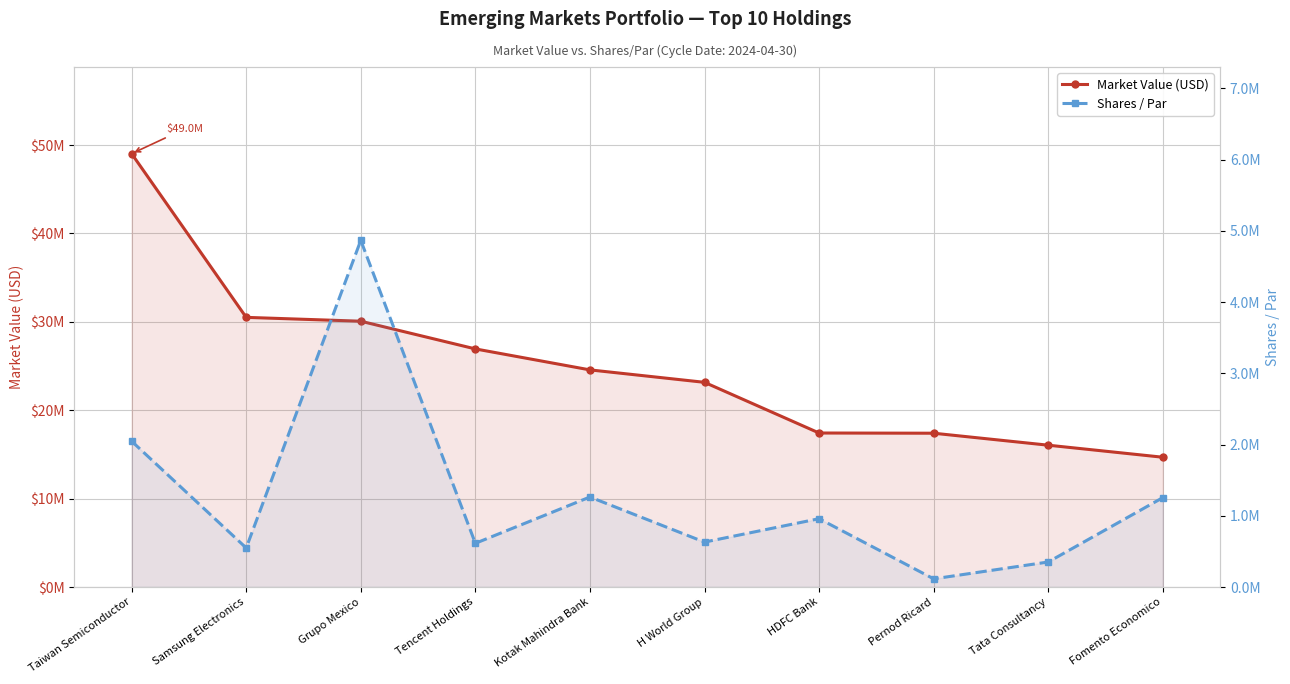

What are all the series names shown in the legend?

Market Value (USD), Shares / Par